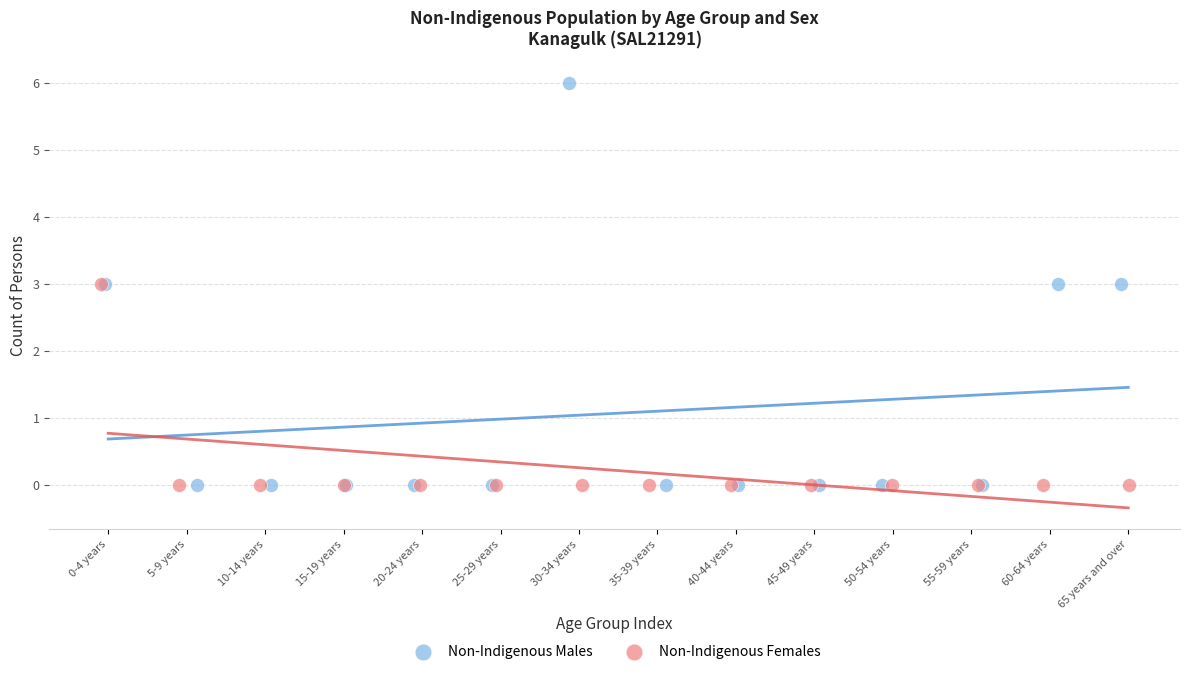

Which series has the largest Y range (max minus min)?

Non-Indigenous Males